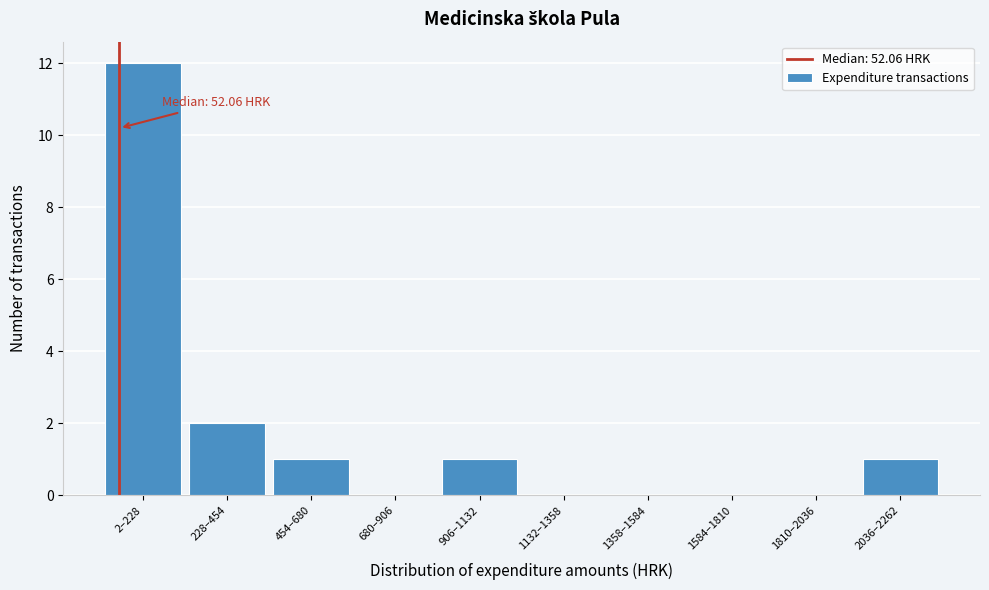

Reading left to right, transcribe all the data shown in this chart.

2–228=12	228–454=2	454–680=1	680–906=0	906–1132=1	1132–1358=0	1358–1584=0	1584–1810=0	1810–2036=0	2036–2262=1